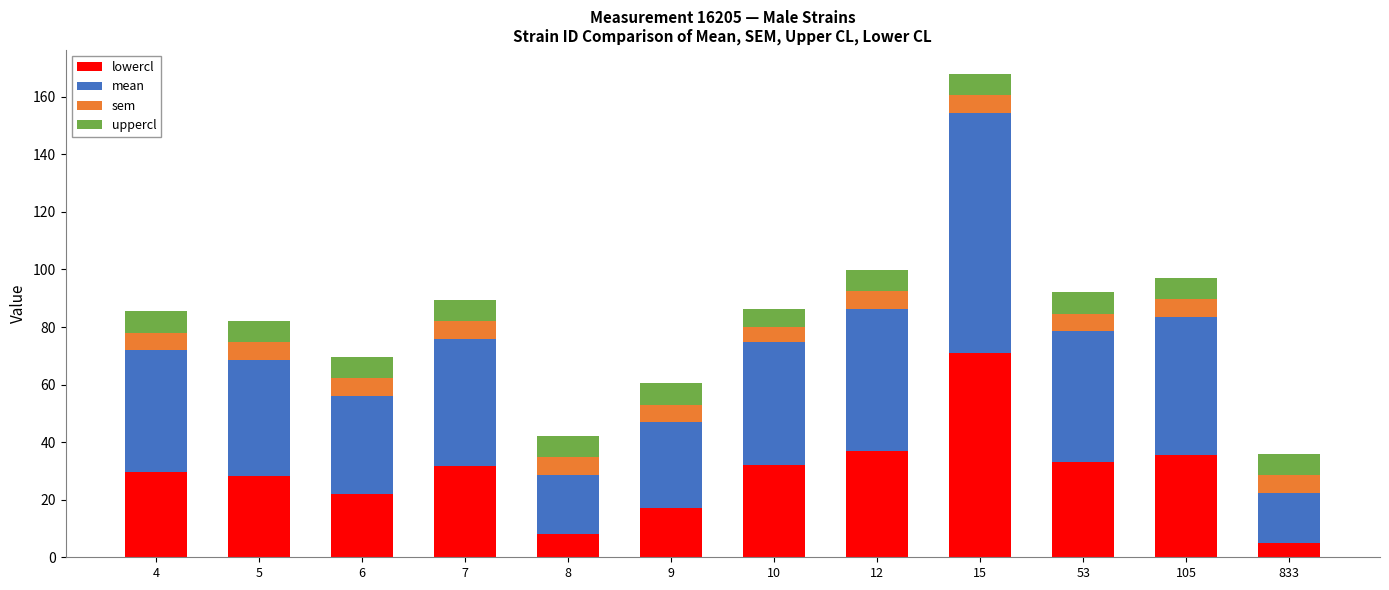

At which category is the sum across all series the highest?

15